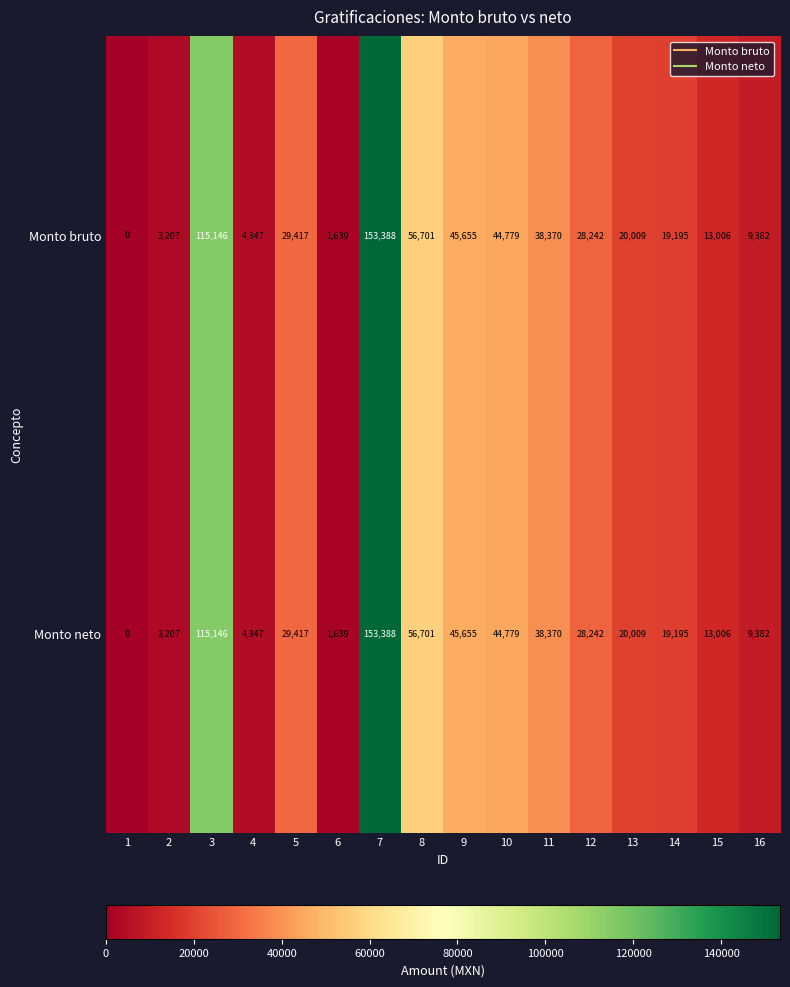

At how many categories does at least one series exceed 150686?

1